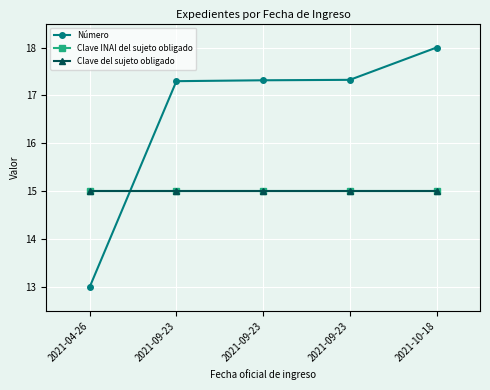

True or false: Clave INAI del sujeto obligado and Clave del sujeto obligado cross at least once.

False